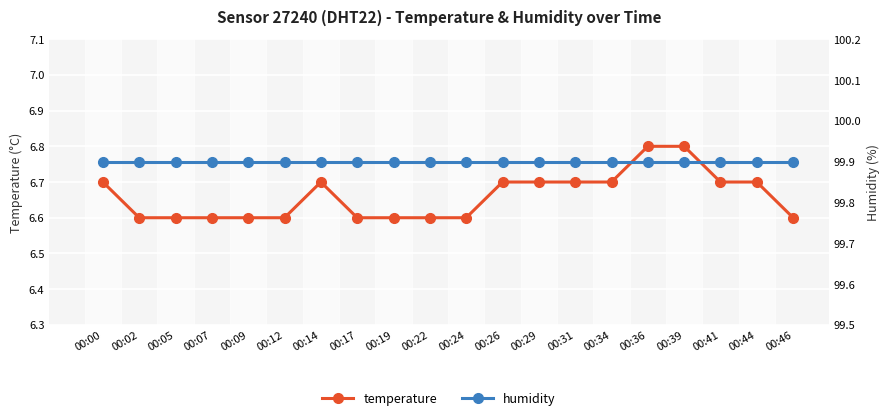

True or false: humidity and temperature cross at least once.

False